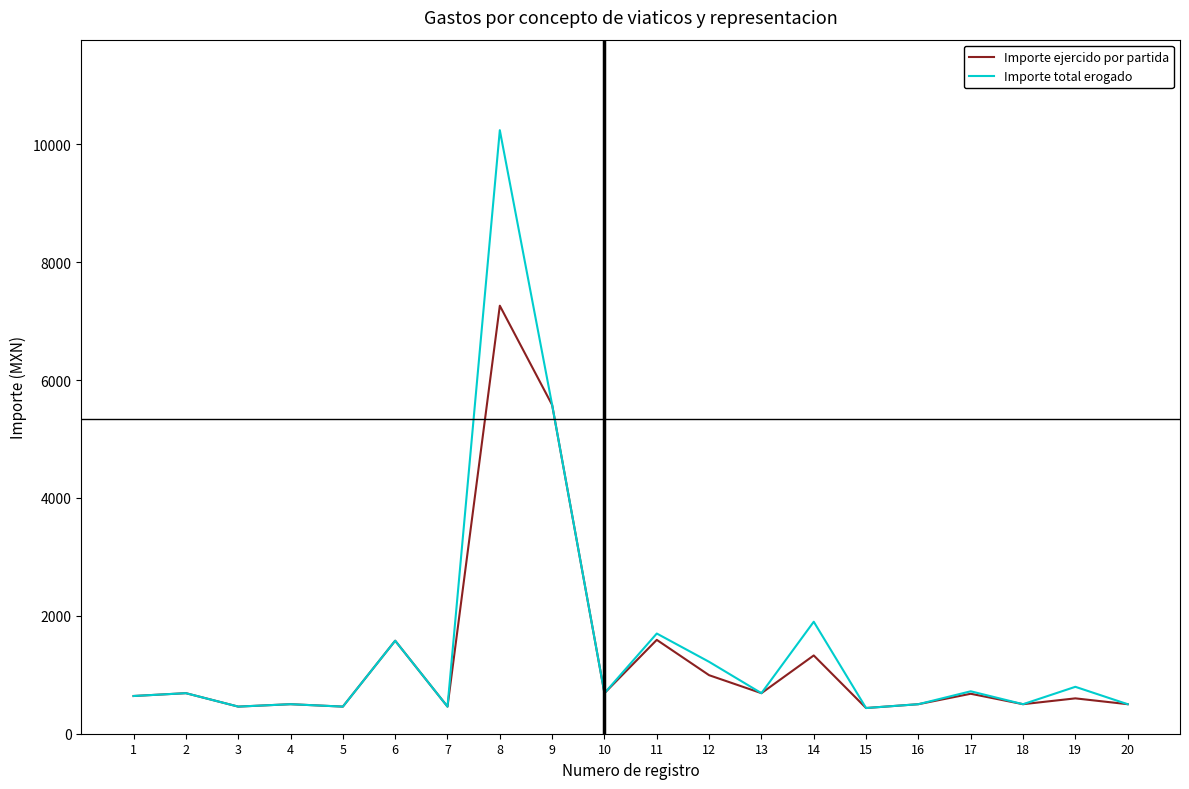

At which category is the sum across all series the highest?

8